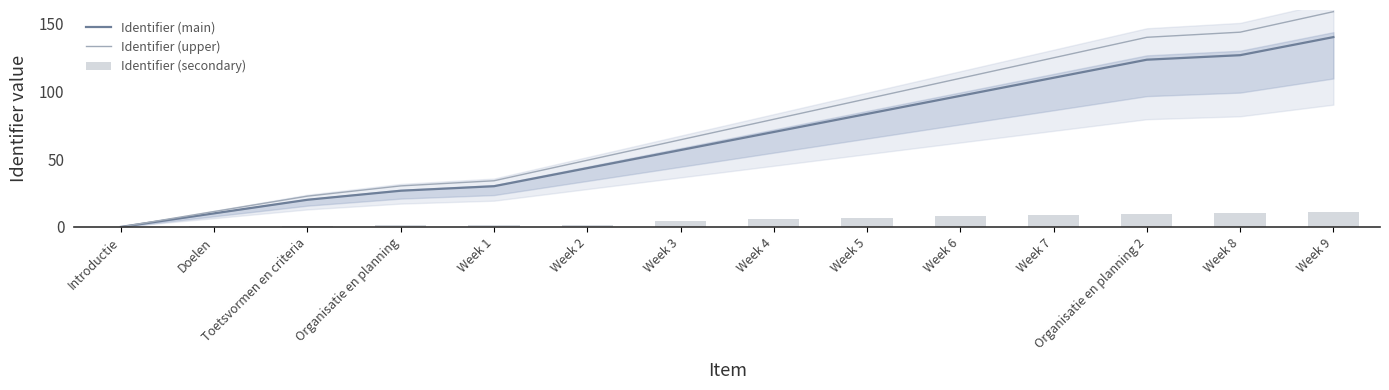

What is the sum of all Identifier (main) values?

936.7